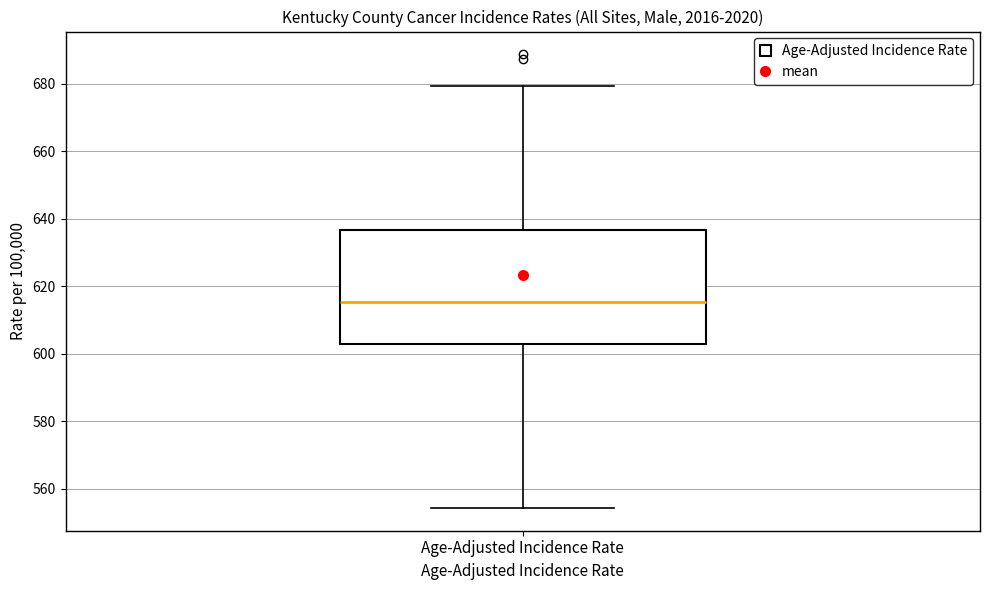

Read this box plot against the y-axis: the position of the median line, the range covered by the box, and the ends of both whiskers. The values are not printed on the chart, so give them approximately, as read against the axis.

median 616, box 602 to 636, whiskers 554 to 680